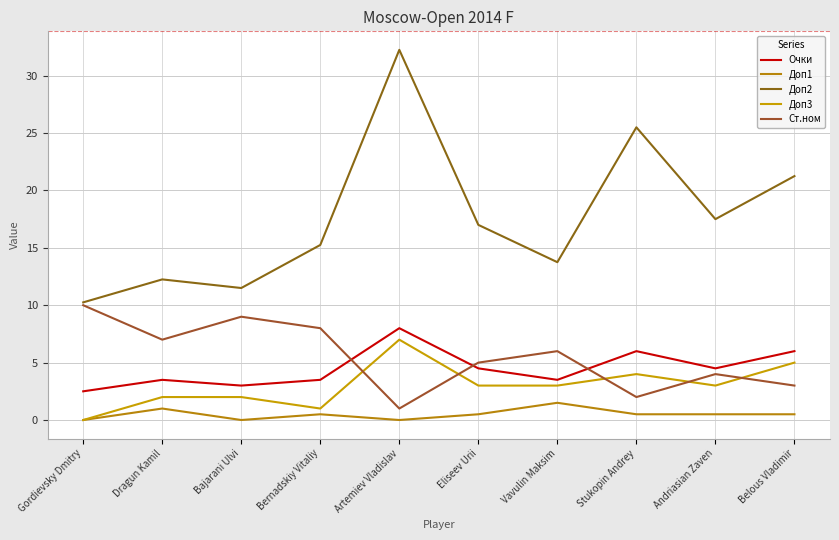

Reading right to left, transcribe all the data shown in this chart.

Очки: 6.0	4.5	6.0	3.5	4.5	8.0	3.5	3.0	3.5	2.5
Доп1: 0.5	0.5	0.5	1.5	0.5	0.0	0.5	0.0	1.0	0.0
Доп2: 21.2	17.5	25.5	13.8	17.0	32.2	15.2	11.5	12.2	10.2
Доп3: 5.0	3.0	4.0	3.0	3.0	7.0	1.0	2.0	2.0	0.0
Ст.ном: 3.0	4.0	2.0	6.0	5.0	1.0	8.0	9.0	7.0	10.0